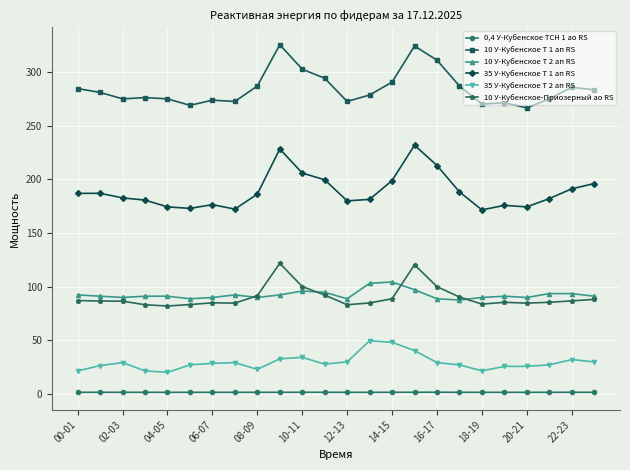

Which series has the largest total across all categories?

10 У-Кубенское Т 1 ап RS